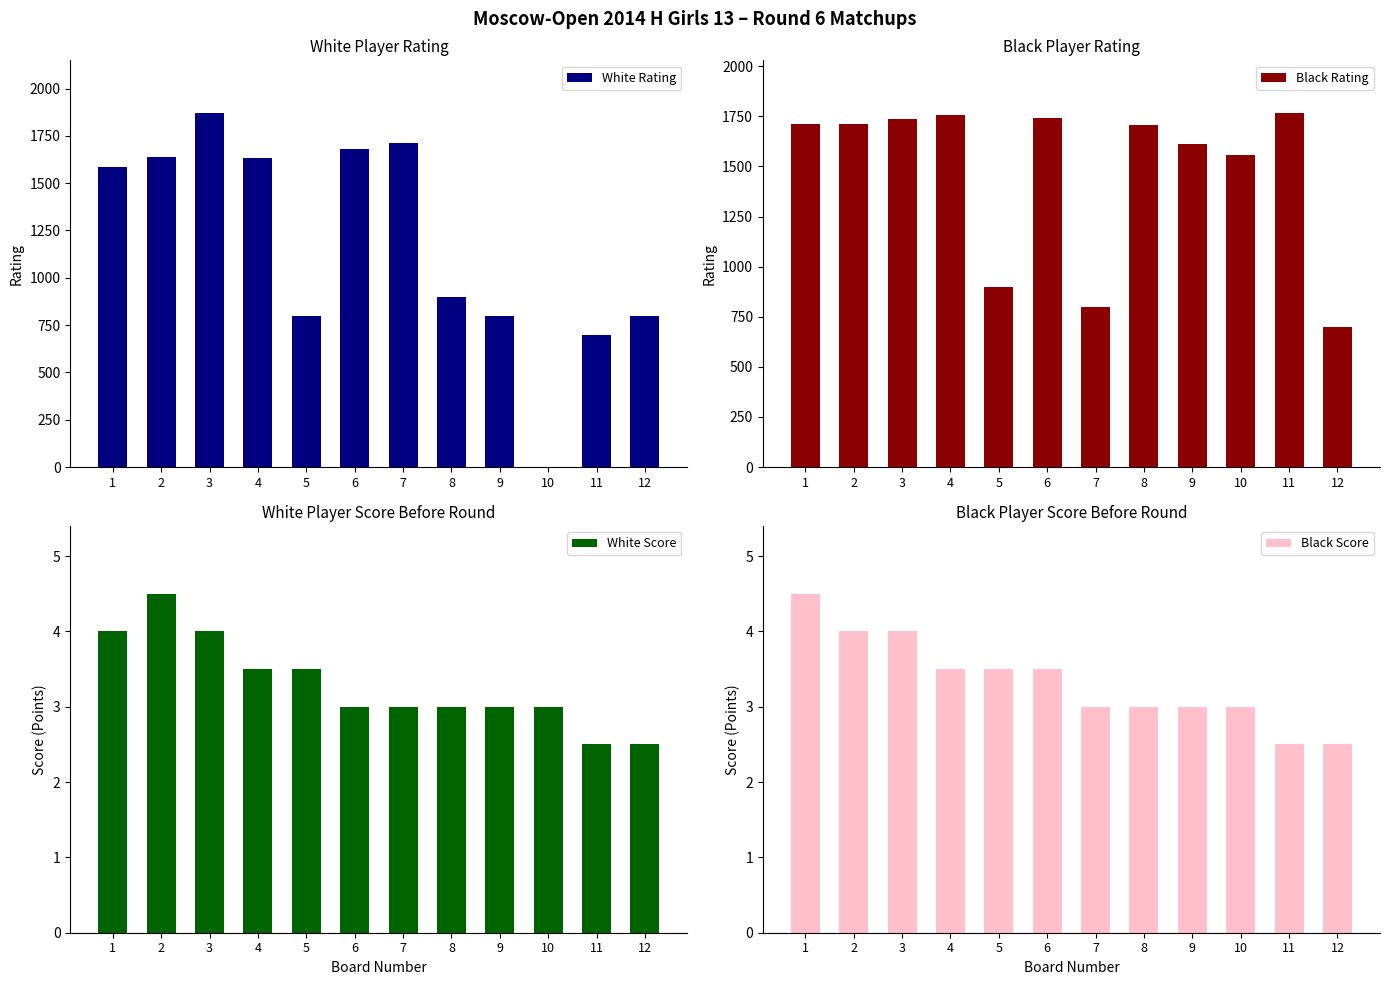

What is the greatest value displayed?

1869.0